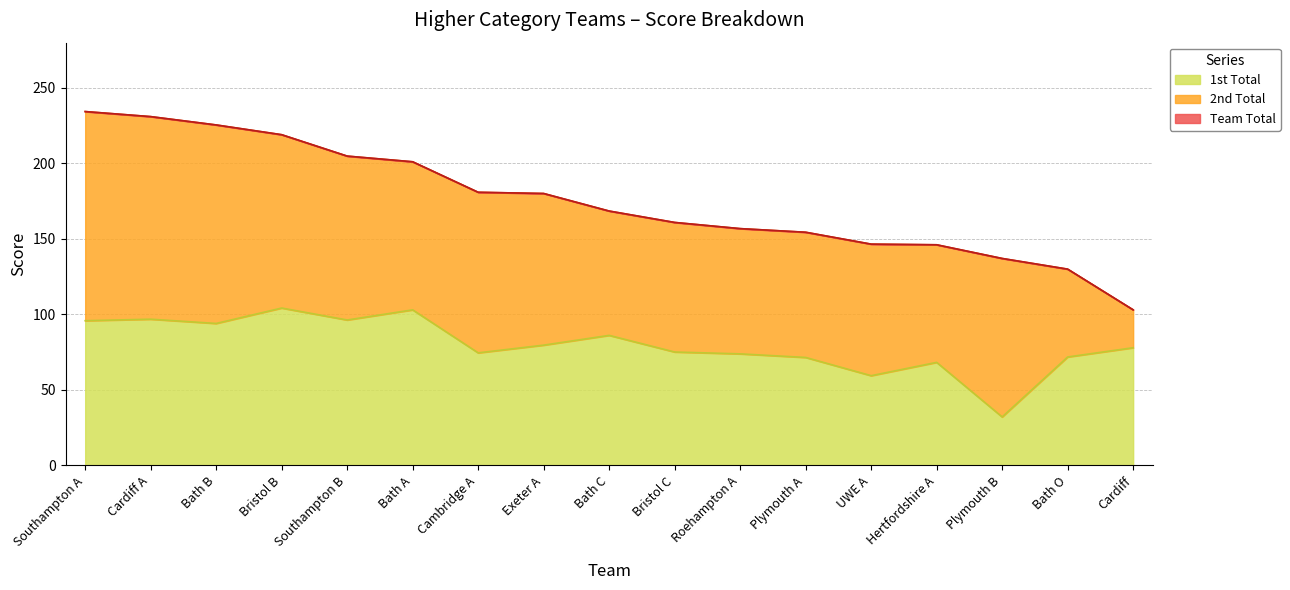

Which category has the highest value in the Team Total series?

Southampton A